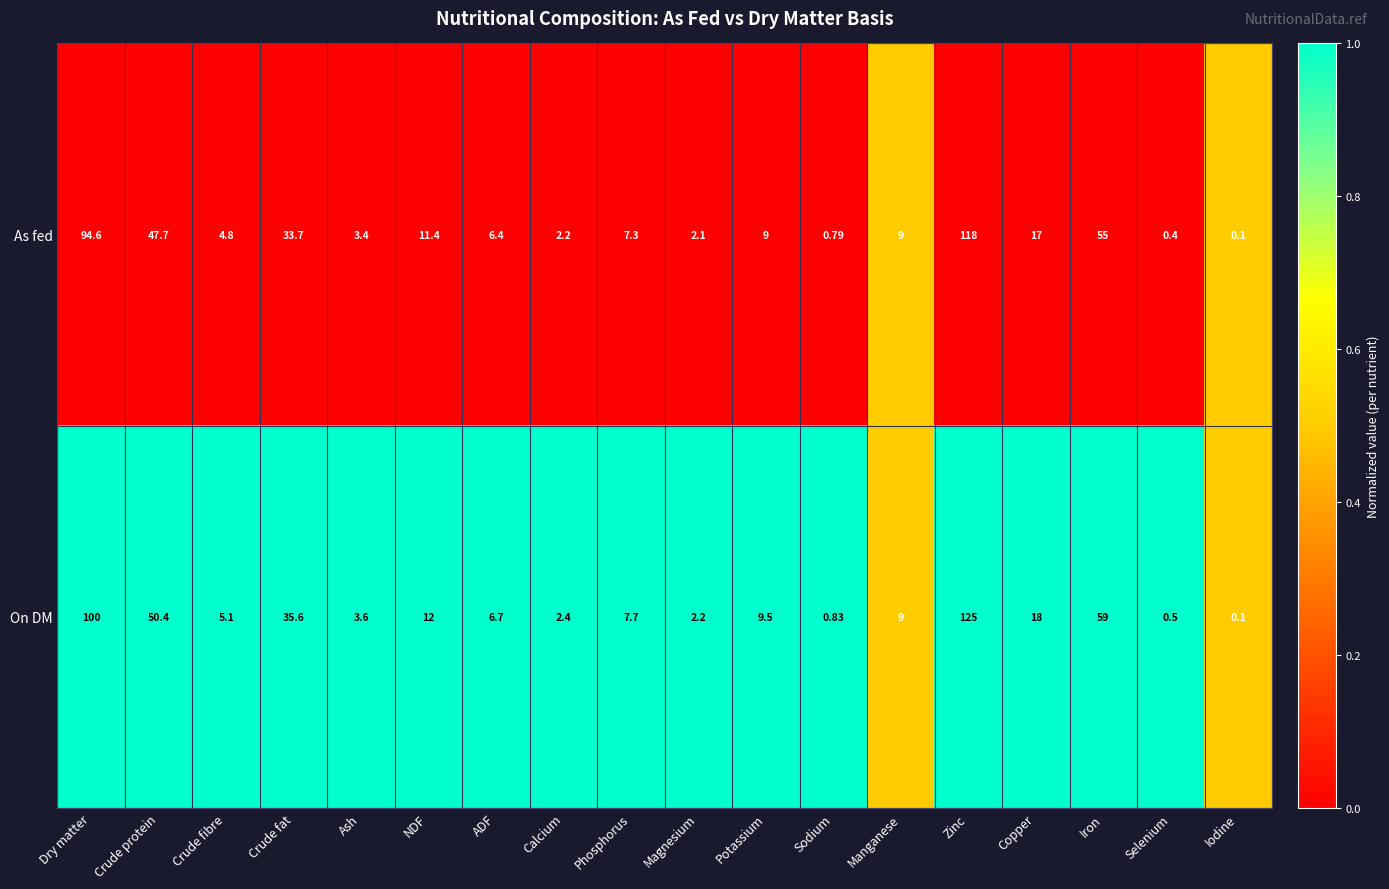

Which series has the largest range (max minus min)?

On DM